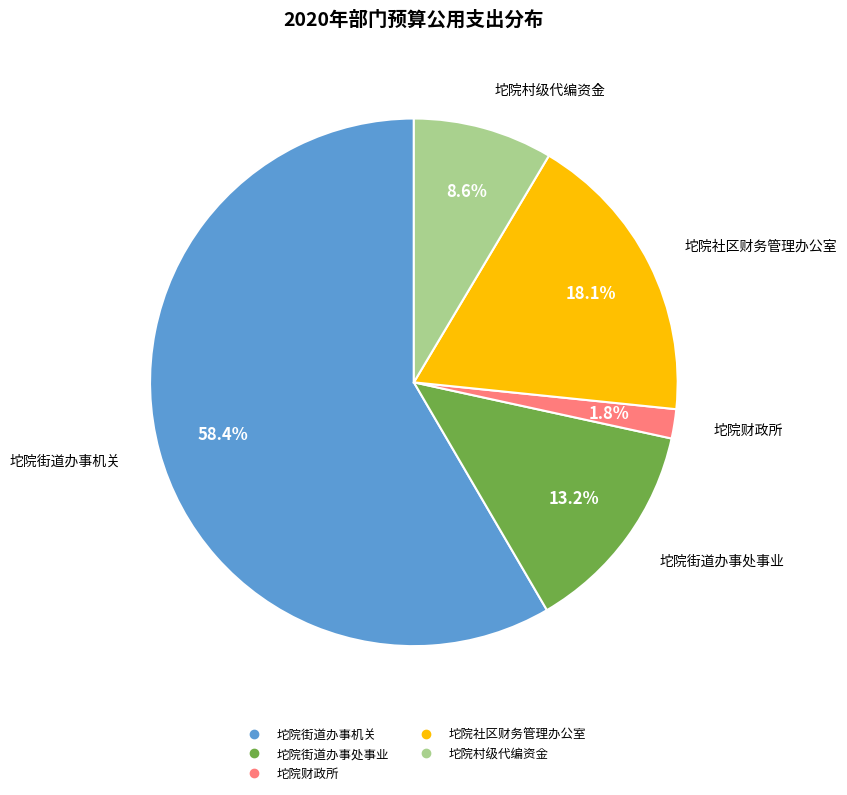

The 坨院财政所 slice represents 2% of the pie. True or false?

True